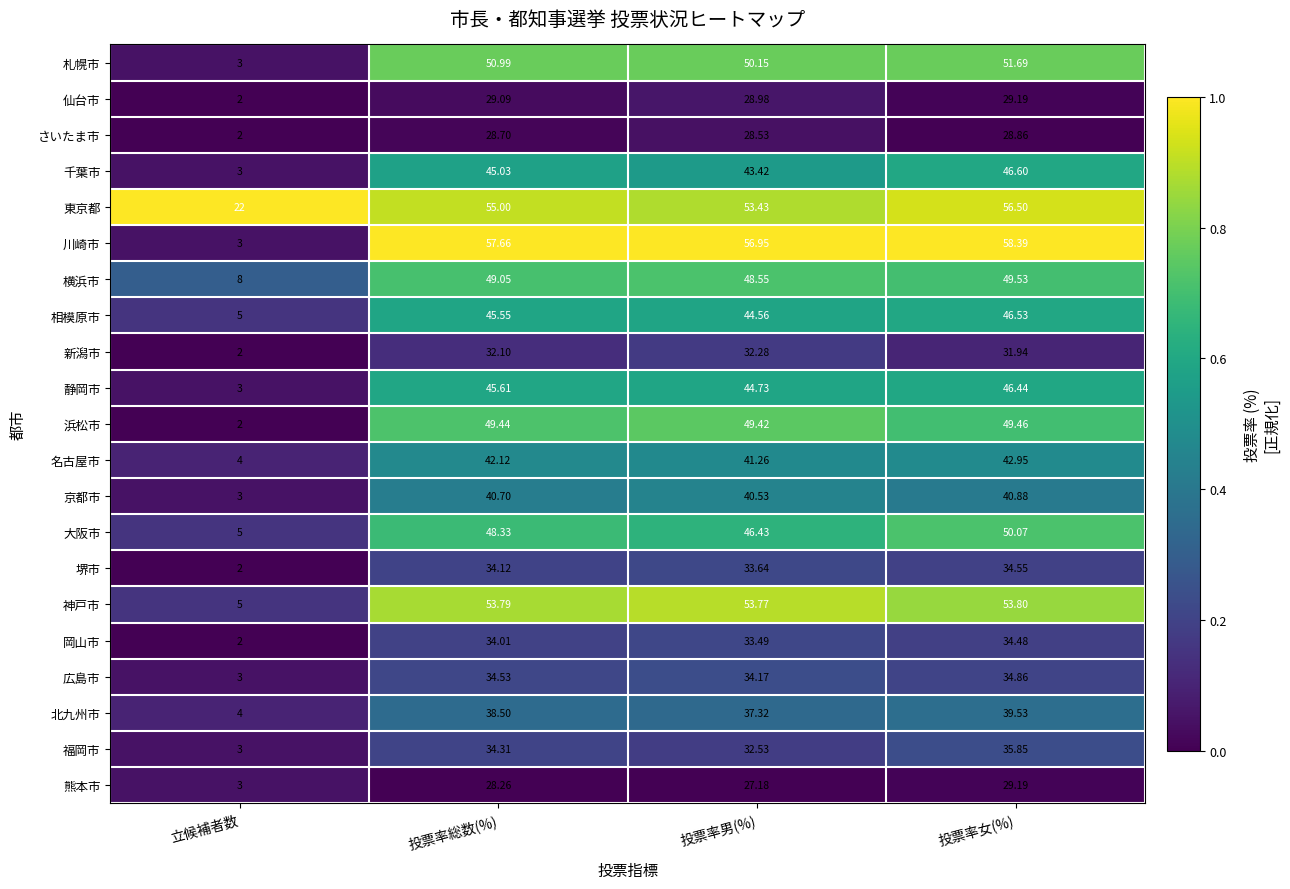

At which category does the chart reach its peak across all series?

投票率女(%)